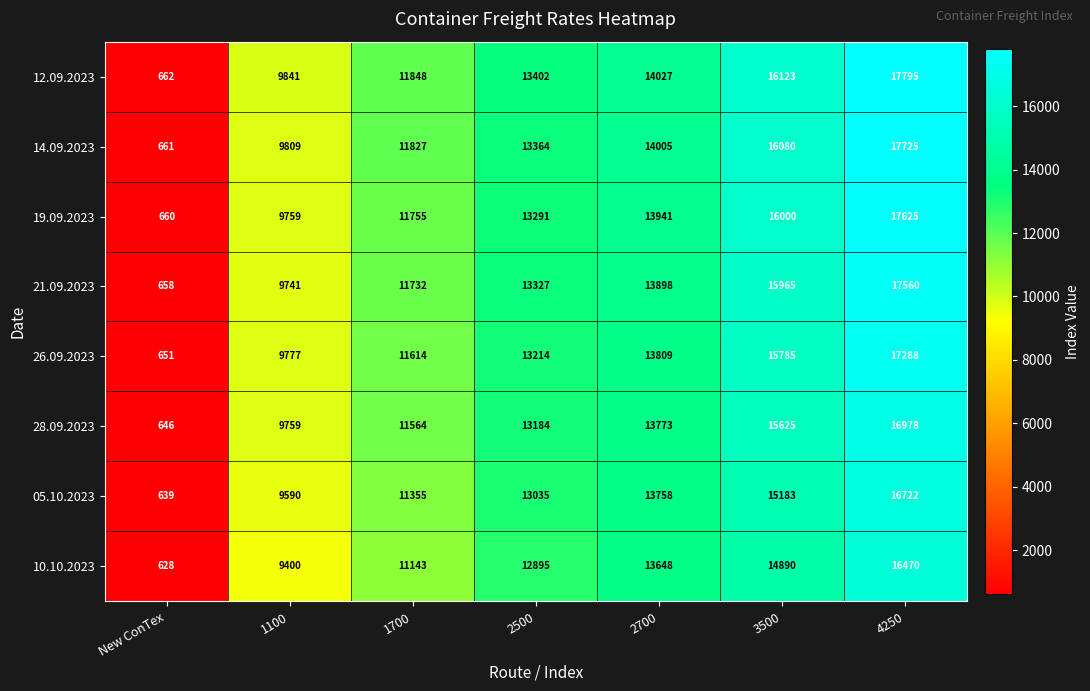

What is the greatest value displayed?

17795